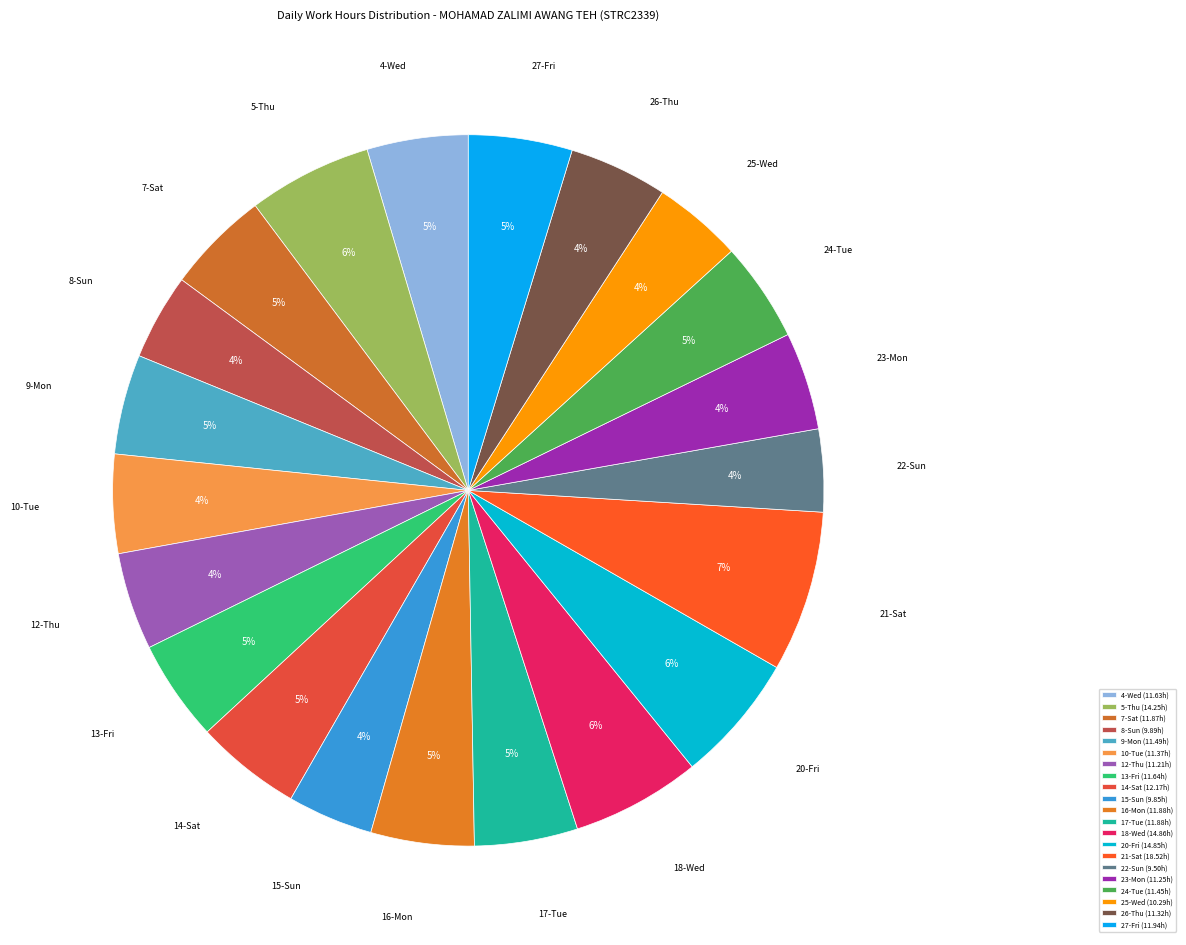

What is the largest slice in the pie chart?

21-Sat